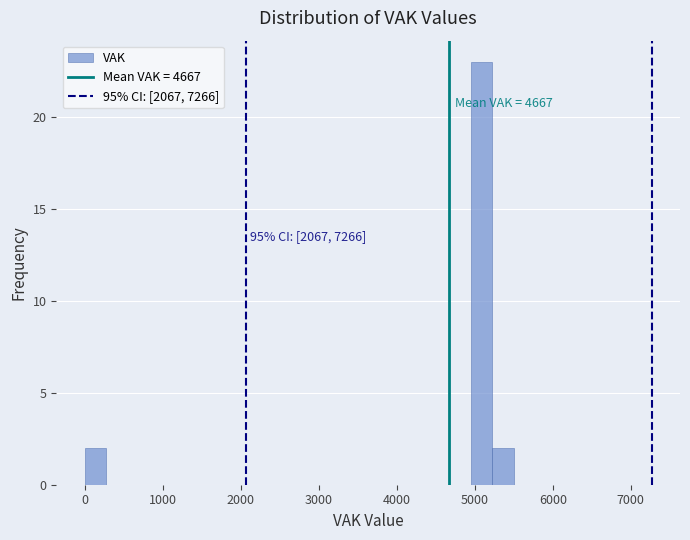

Around what value on the x-axis is the tallest bar? Give the approximate position of its centre, as read against the axis.

5100